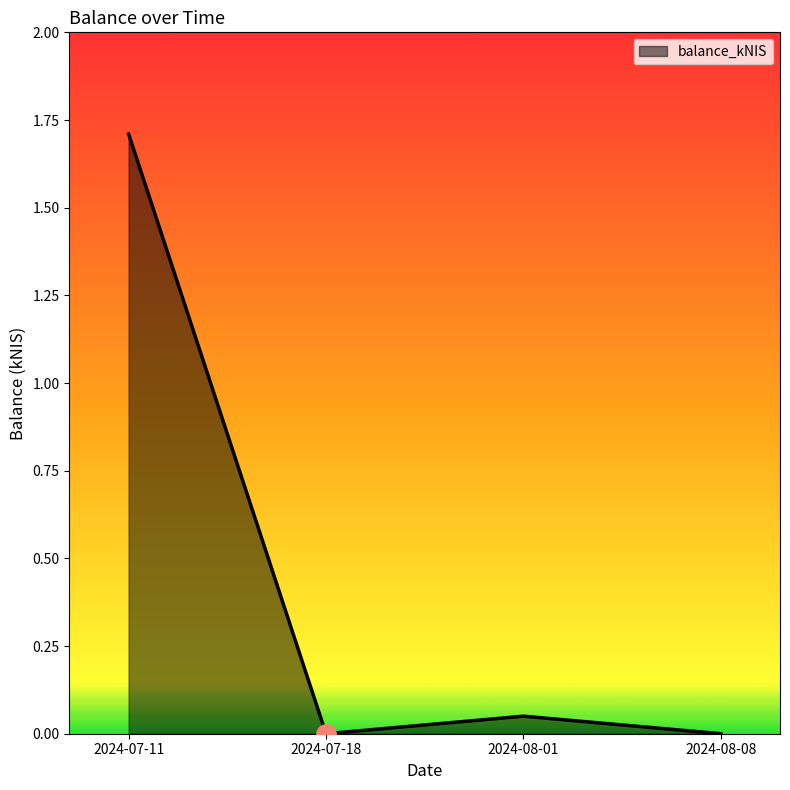

How many lines are shown in the chart?

1